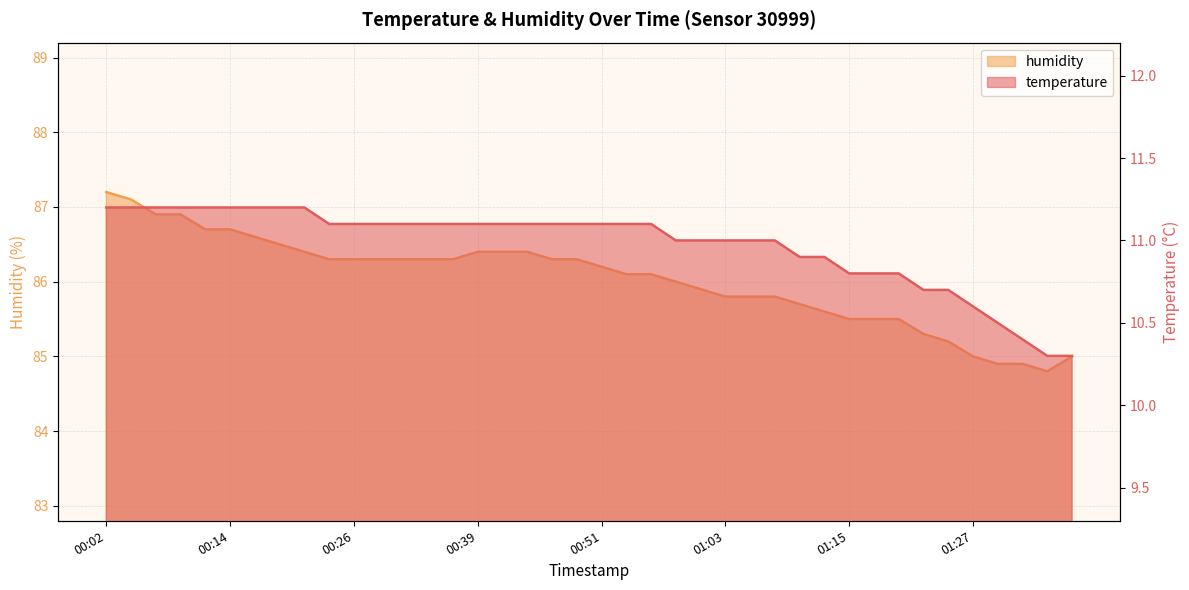

At which category does humidity reach its first local valley?

01:35